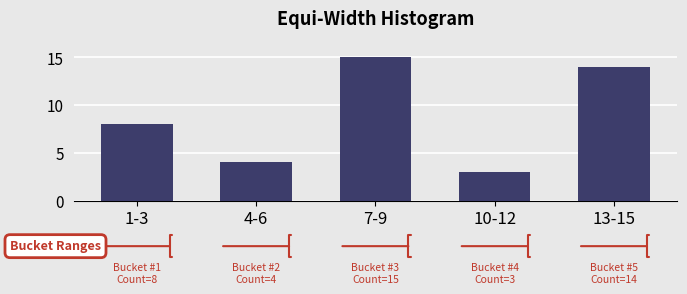

Reading right to left, transcribe all the data shown in this chart.

14	3	15	4	8